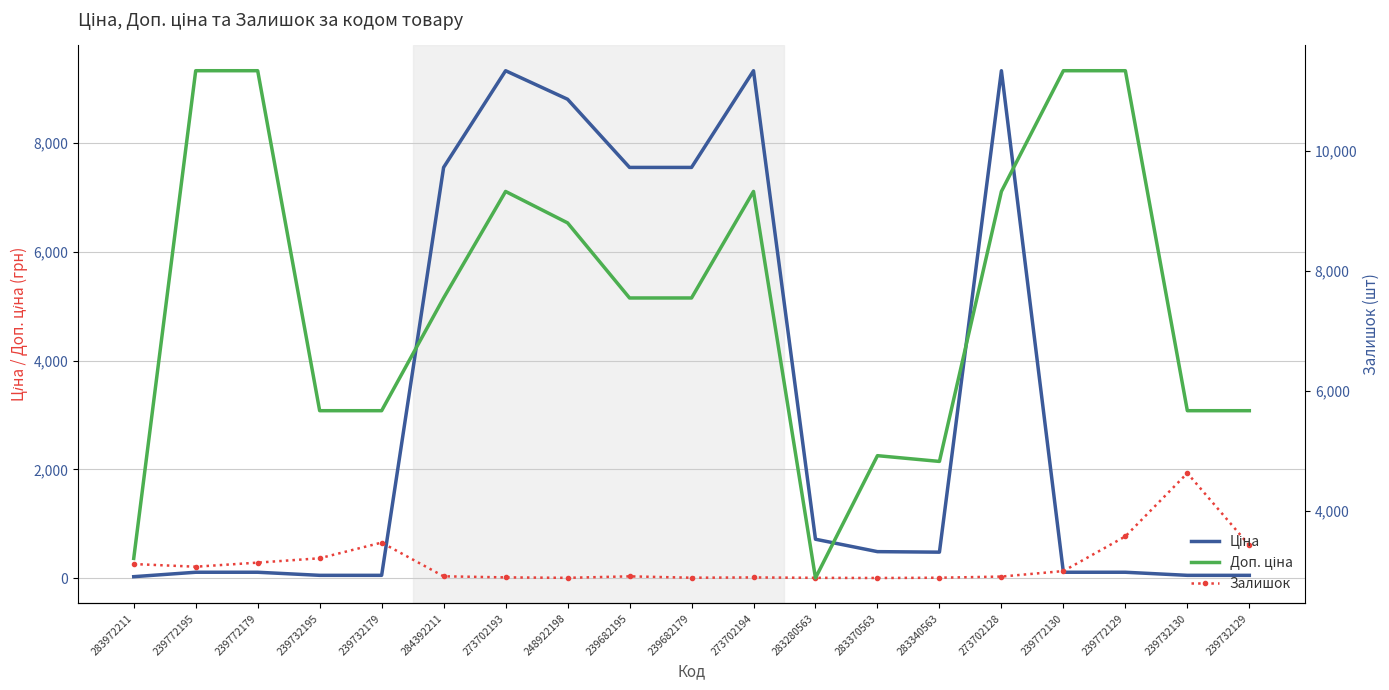

Reading left to right, what are all the values shown in this chart?

Ціна: 283972211=32.0	239772195=113.3	239772179=113.3	239732195=56.7	239732179=56.7	284392211=7545.9	273702193=9321.4	248922198=8797.6	239682195=7545.9	239682179=7545.9	273702194=9321.4	283280563=719.6	283370563=491.7	283340563=482.1	273702128=9321.4	239772130=113.3	239772129=113.3	239732130=56.7	239732129=56.7
Залишок: 283972211=264.0	239772195=215.0	239772179=290.0	239732195=370.0	239732179=658.0	284392211=39.0	273702193=19.0	248922198=11.0	239682195=38.0	239682179=13.0	273702194=18.0	283280563=11.0	283370563=8.0	283340563=13.0	273702128=34.0	239772130=135.0	239772129=772.0	239732130=1933.0	239732129=607.0
Доп. ціна: 283972211=3205.0	239772195=11334.0	239772179=11334.0	239732195=5667.0	239732179=5667.0	284392211=7545.9	273702193=9321.4	248922198=8797.6	239682195=7545.9	239682179=7545.9	273702194=9321.4	283280563=2878.5	283370563=4917.4	283340563=4821.4	273702128=9321.4	239772130=11334.0	239772129=11334.0	239732130=5667.0	239732129=5667.0